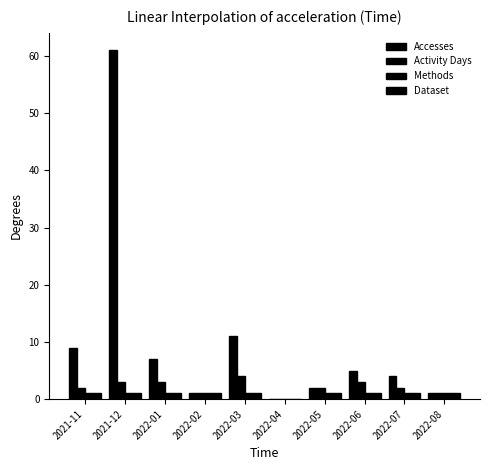

How many series are shown in this chart?

4